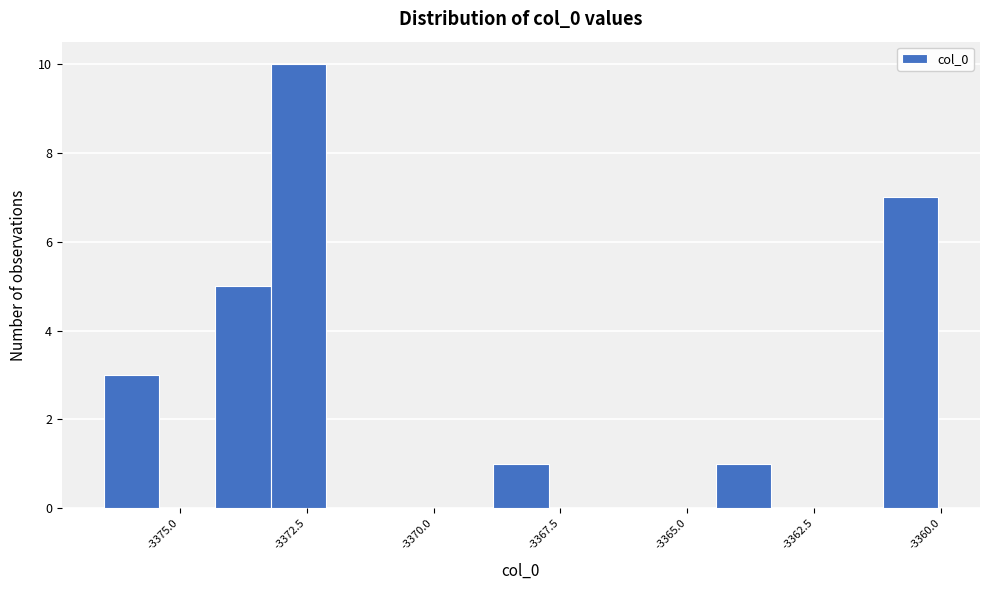

Read against the x-axis, roughly where is the centre of the tallest bar?

-3372.5